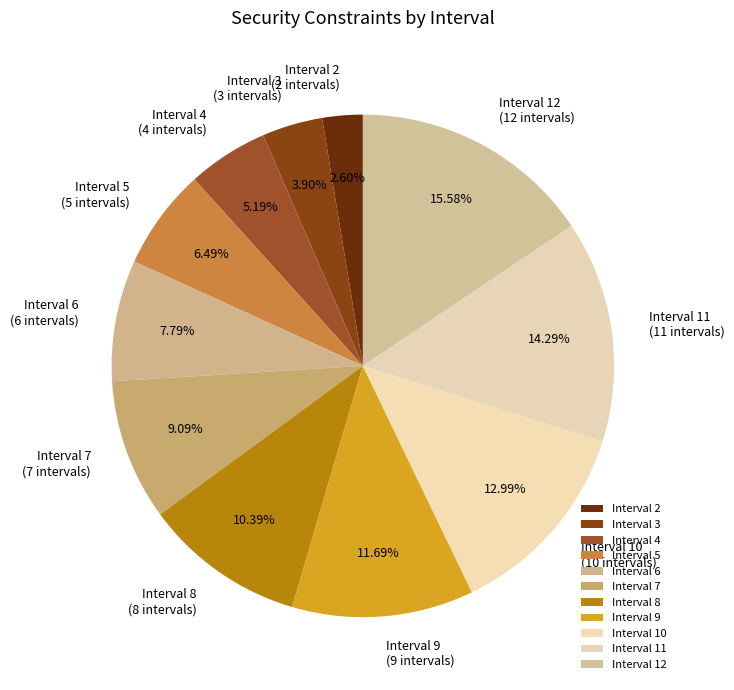

Which category has the biggest portion of the pie?

Interval 12